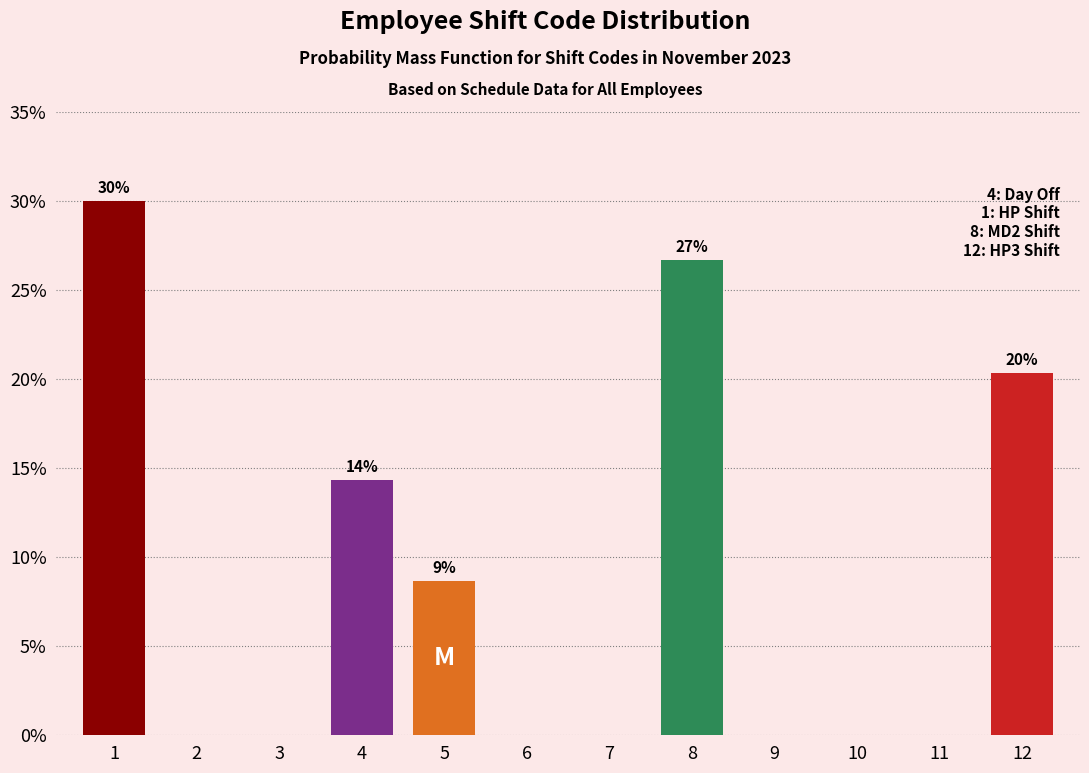

Reading left to right, what are all the values shown in this chart?

1=30.0	2=0.0	3=0.0	4=14.3	5=8.7	6=0.0	7=0.0	8=26.7	9=0.0	10=0.0	11=0.0	12=20.3